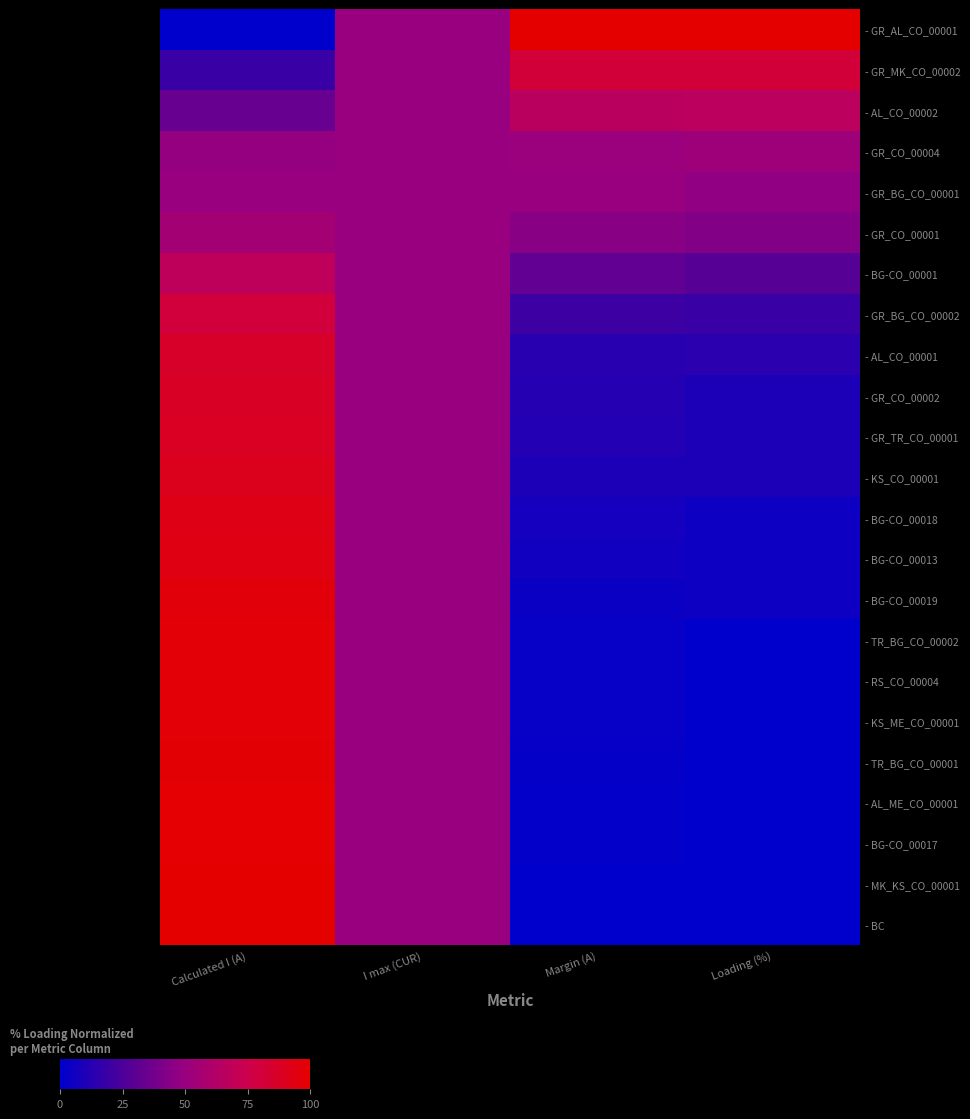

At which category is the sum across all series the highest?

Calculated I (A)